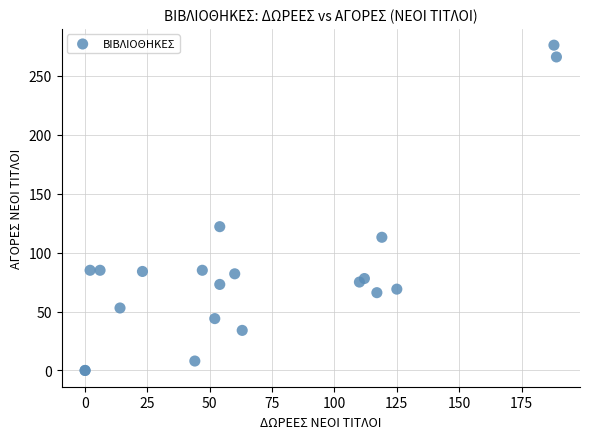

What Y value in the scatter plot is closest to 138?

122